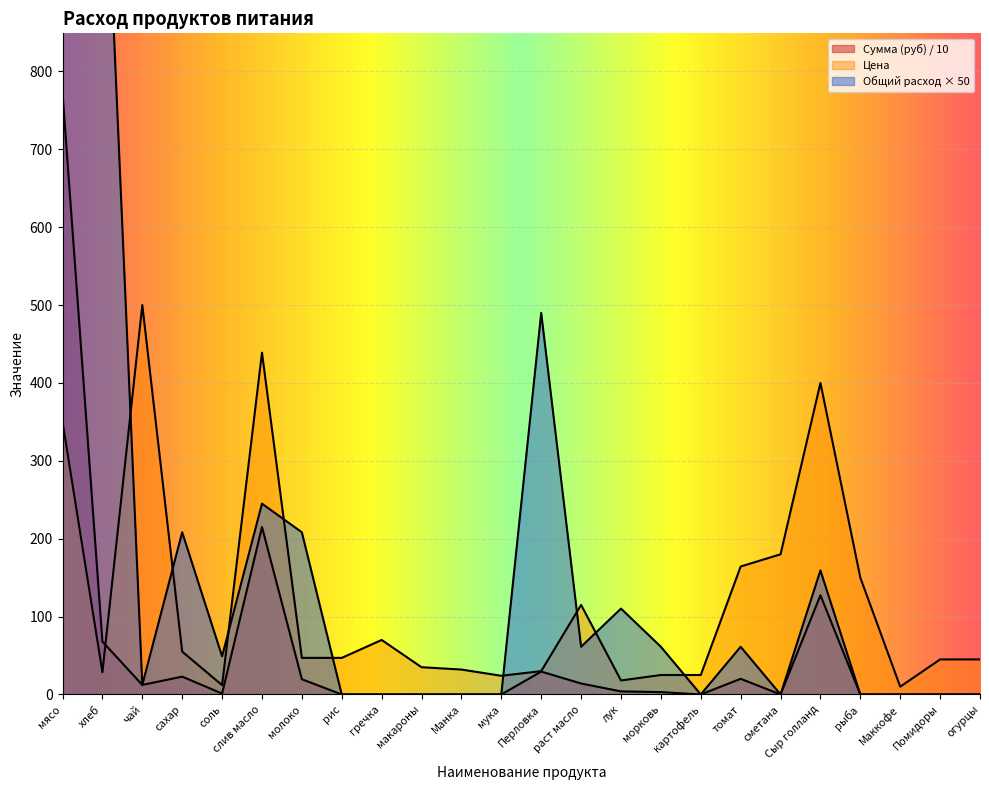

Is the value of Общий расход at Маккофе greater than the value of Цена at Помидоры?

No